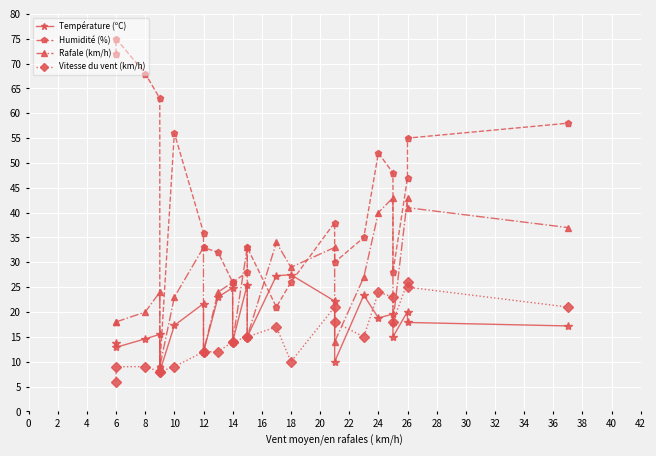

What position from the left is 8?

6